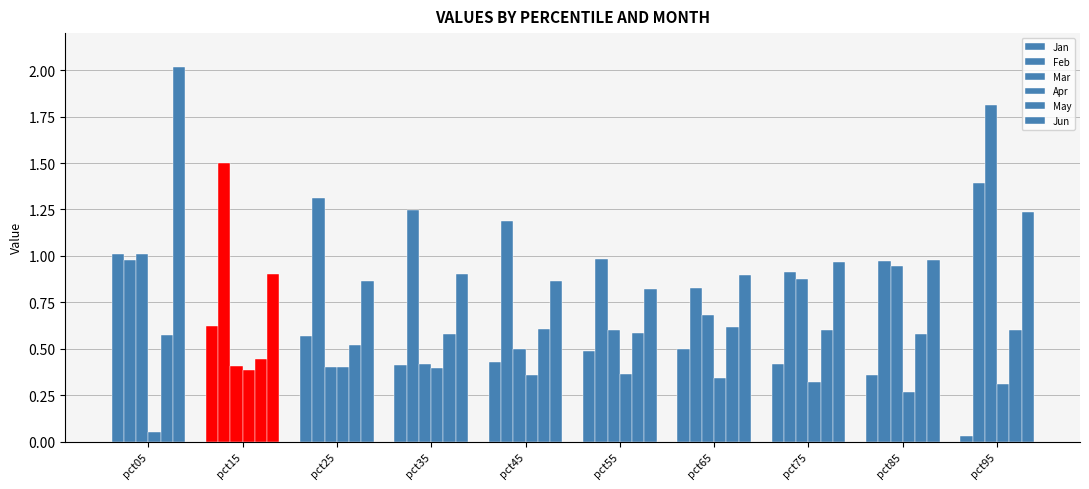

At which label does Jan reach its minimum?

pct95